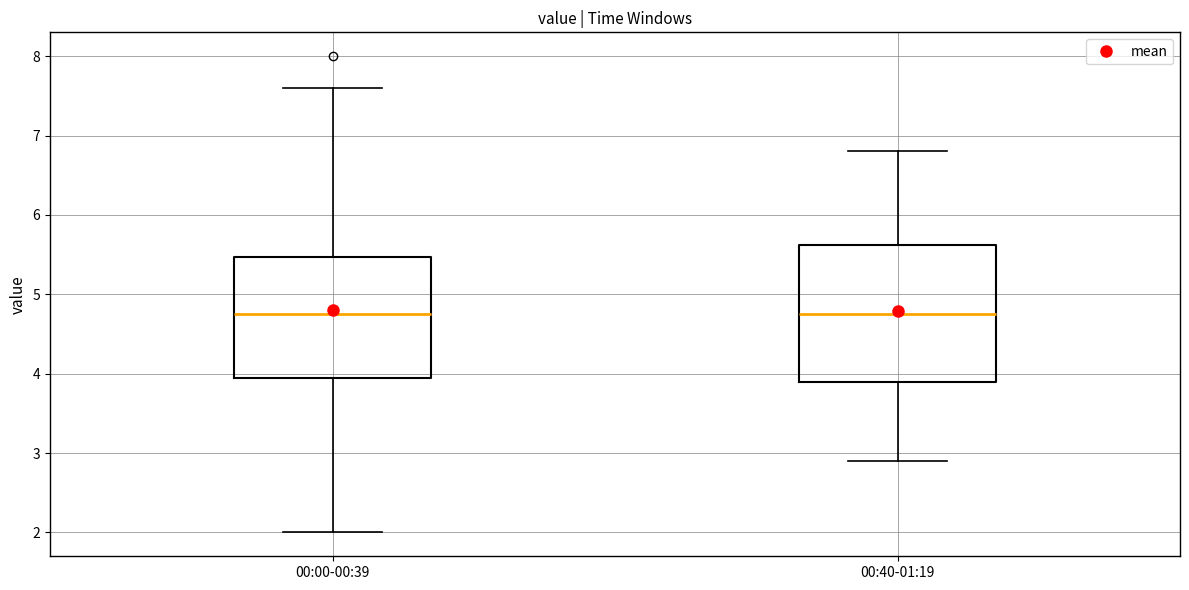

Where does the lower whisker of the box for 00:00-00:39 end on the y-axis? The values are not printed on the chart, so give them approximately, as read against the axis.

2.0